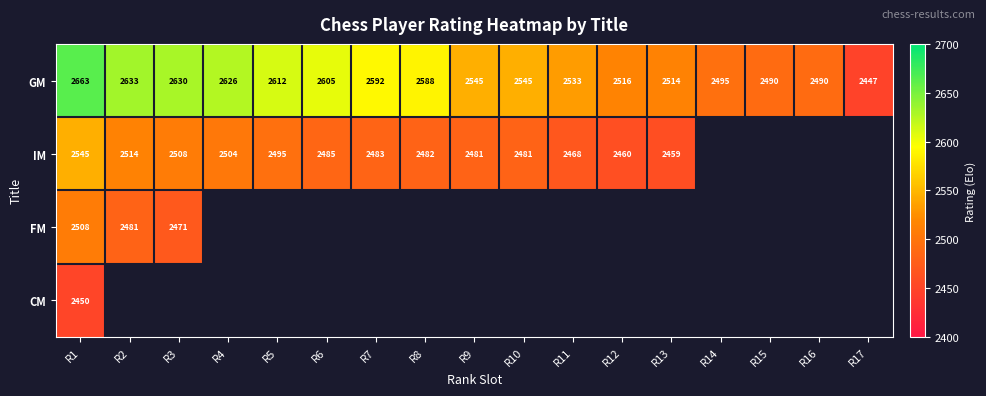

What is the sum of the IM values at R12 and R7?

4943